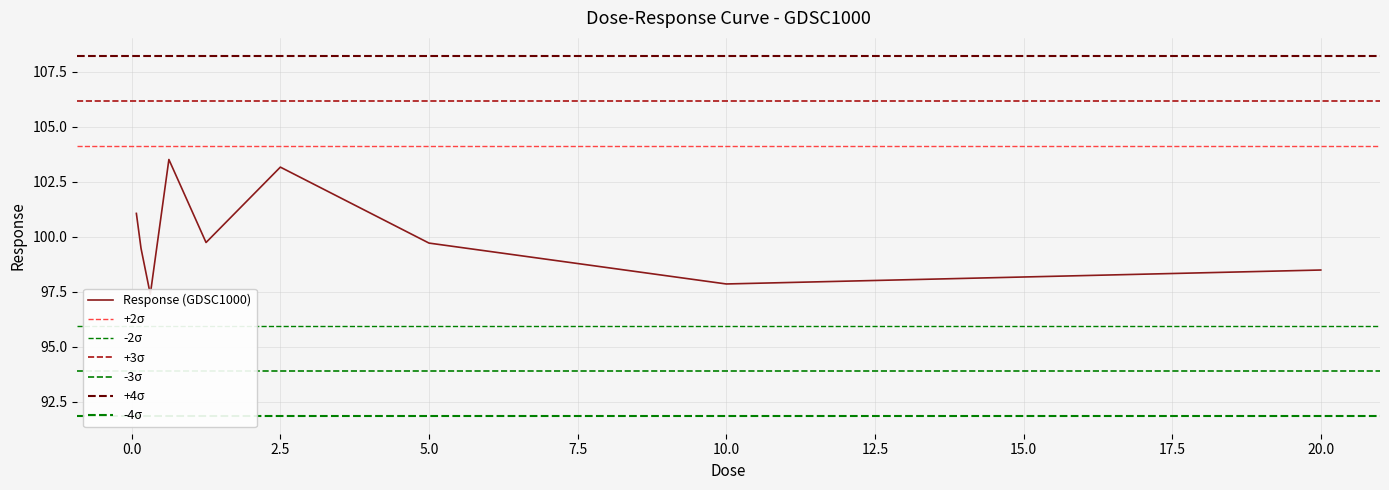

Count the number of categories in the chart.

9